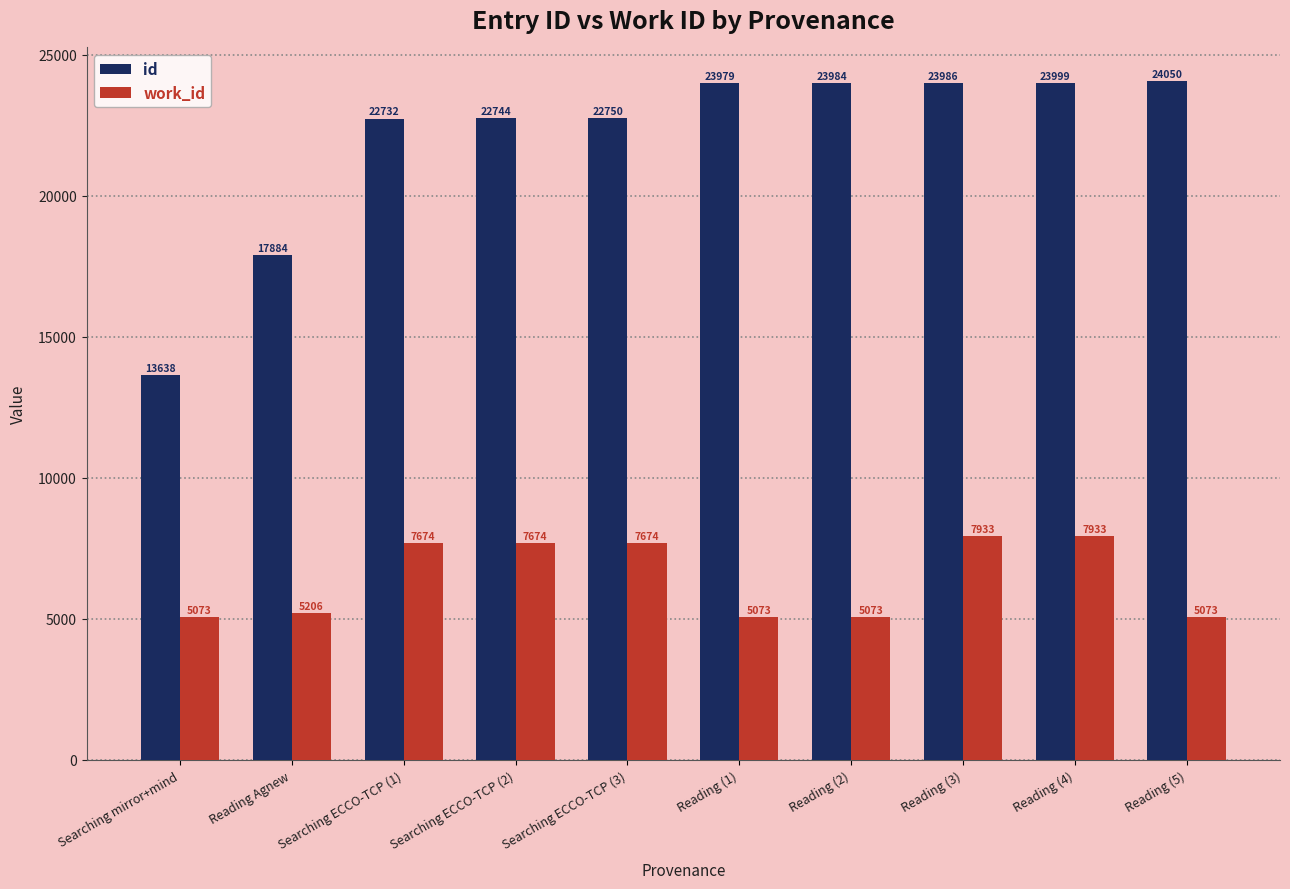

List the series in order of their peak value, lowest first.

work_id, id